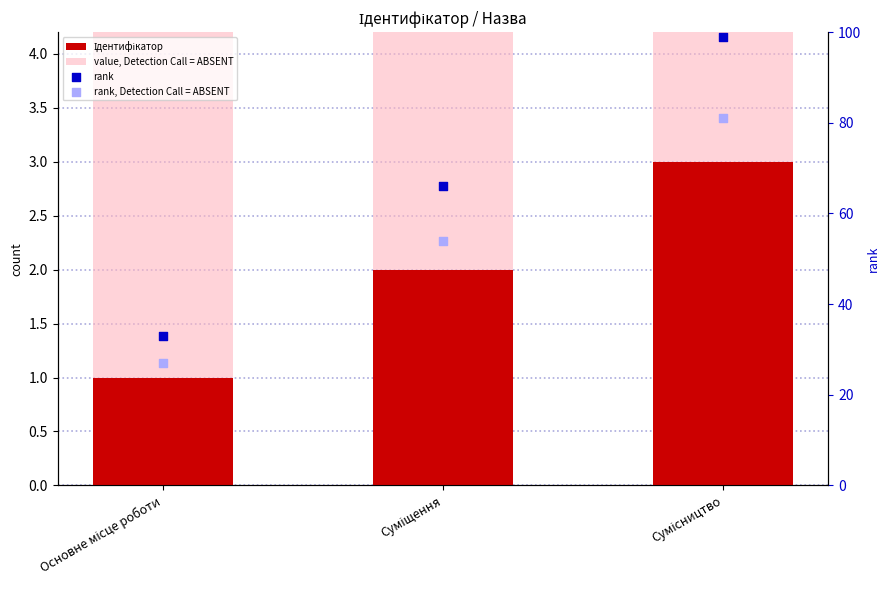

What is the total value across all series at Сумісництво?

273